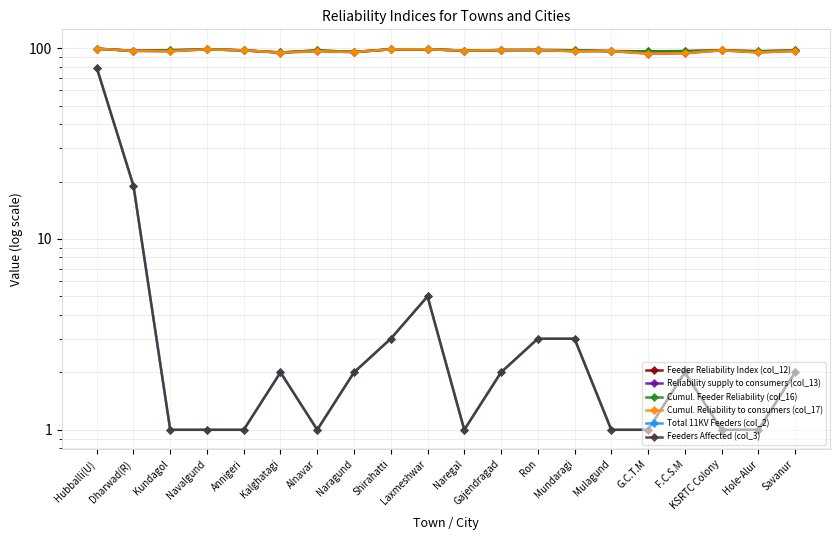

What is the difference between the maximum and minimum values in the Cumul. Reliability to consumers (col_17) series?

5.6